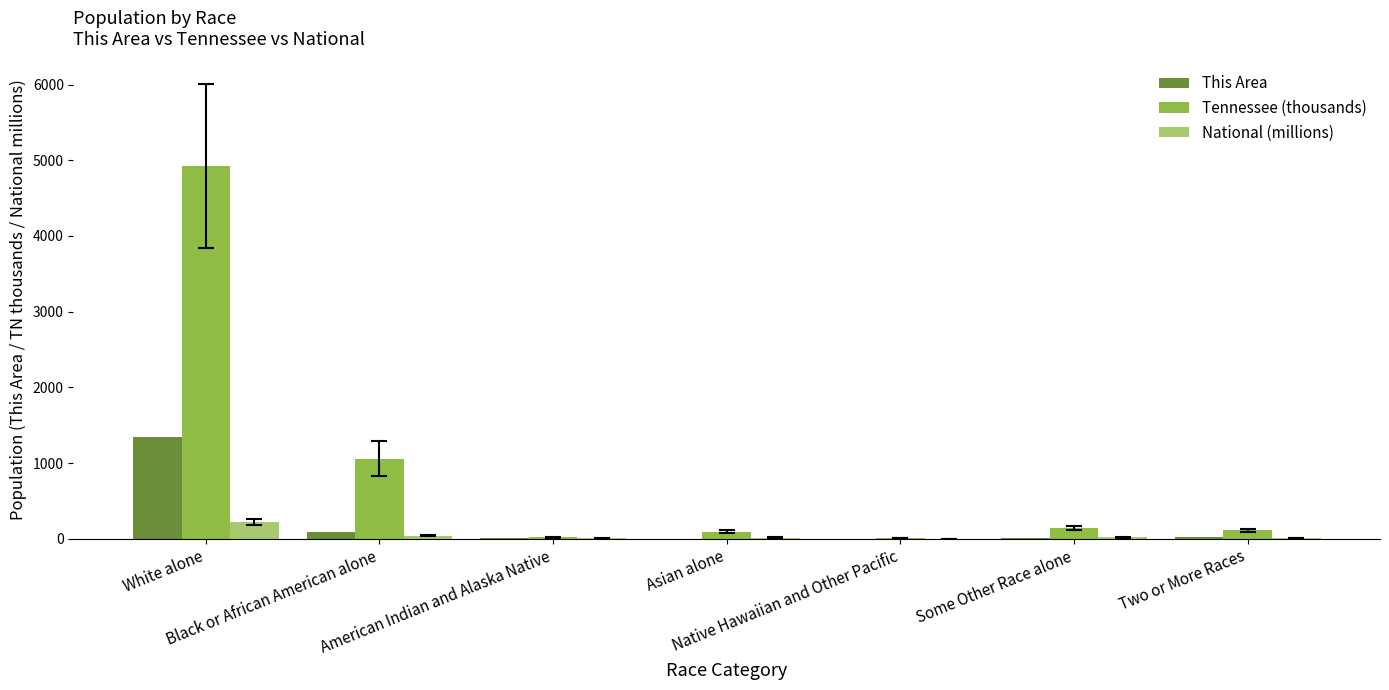

What is the sum of all National (millions) values?

308.7